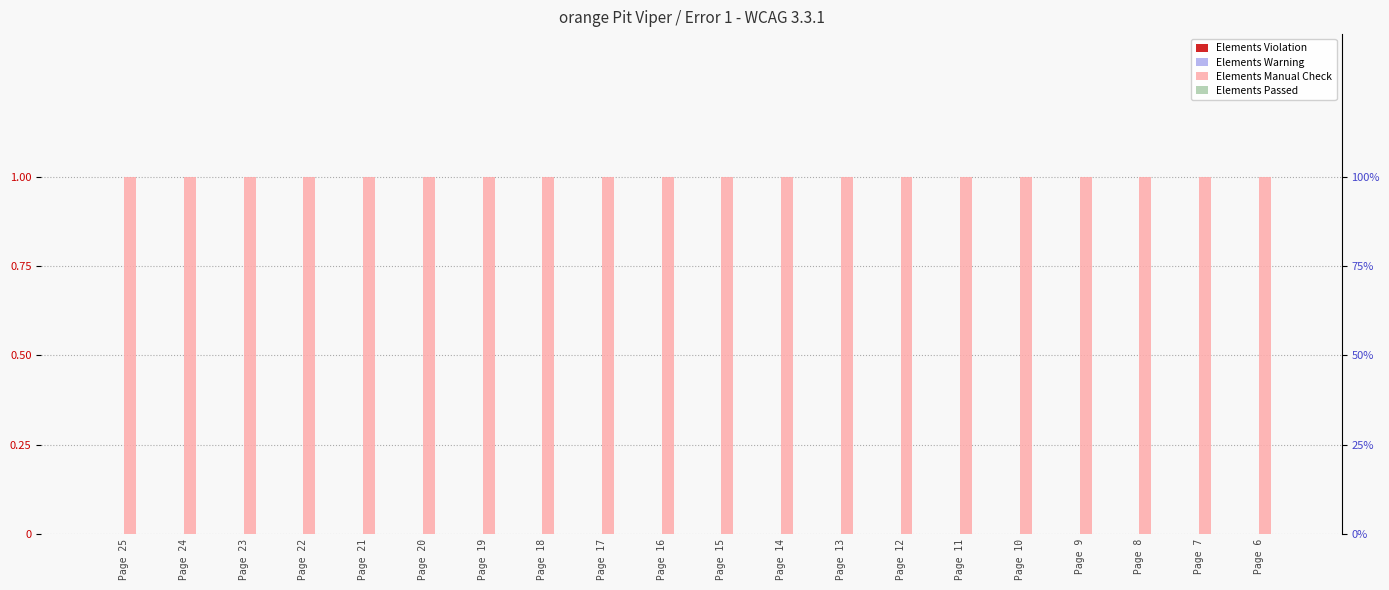

Rank the categories by Elements Warning value from lowest to highest.

Page 25, Page 24, Page 23, Page 22, Page 21, Page 20, Page 19, Page 18, Page 17, Page 16, Page 15, Page 14, Page 13, Page 12, Page 11, Page 10, Page 9, Page 8, Page 7, Page 6